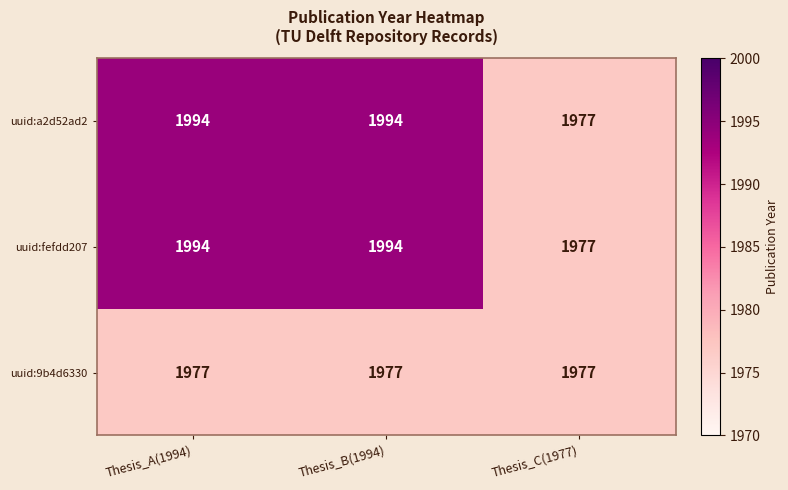

What is the difference between the uuid:a2d52ad2 values at Thesis_C(1977) and Thesis_B(1994)?

17